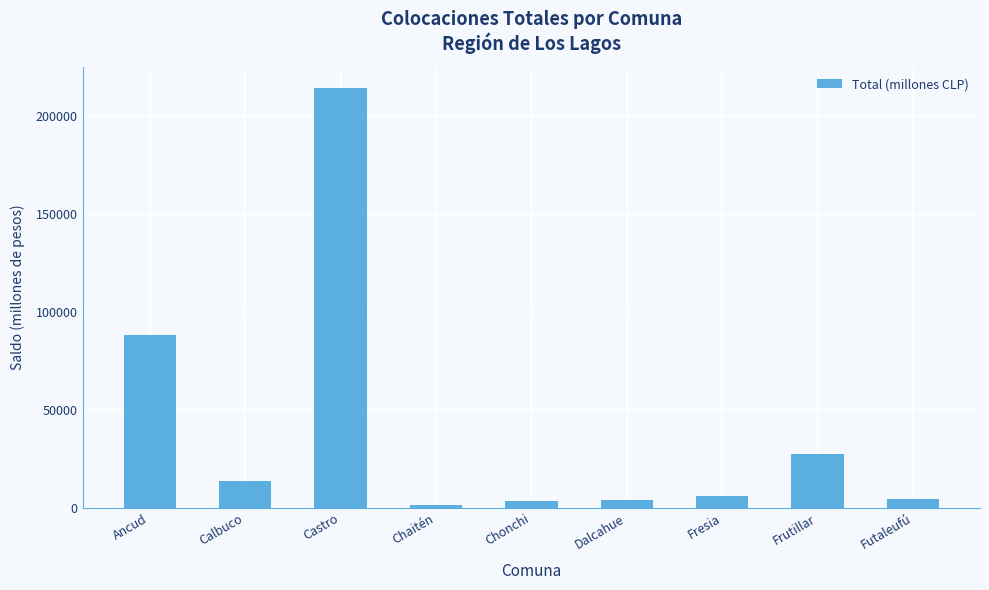

What value does the data have at Fresia?

6057.8